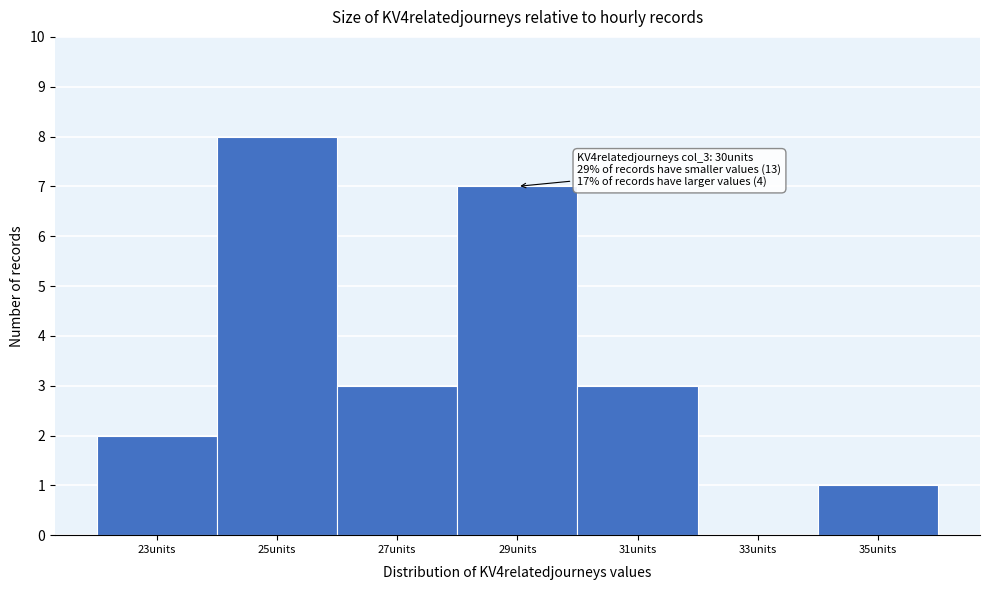

Reading left to right, list all the values displayed in this chart.

23units=2	25units=8	27units=3	29units=7	31units=3	33units=0	35units=1